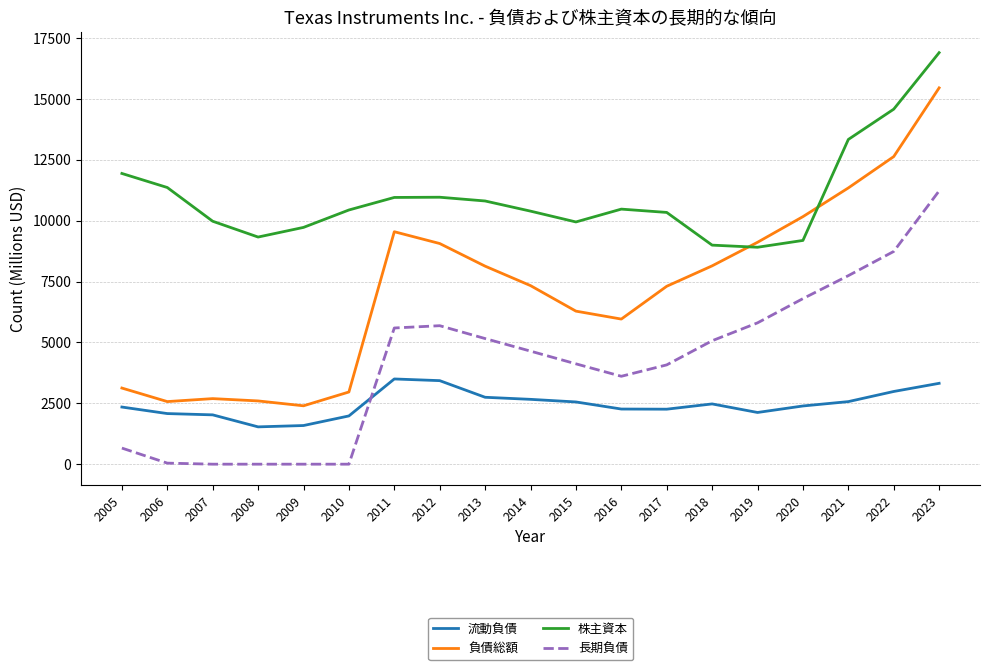

At how many categories does at least one series exceed 12978?

3